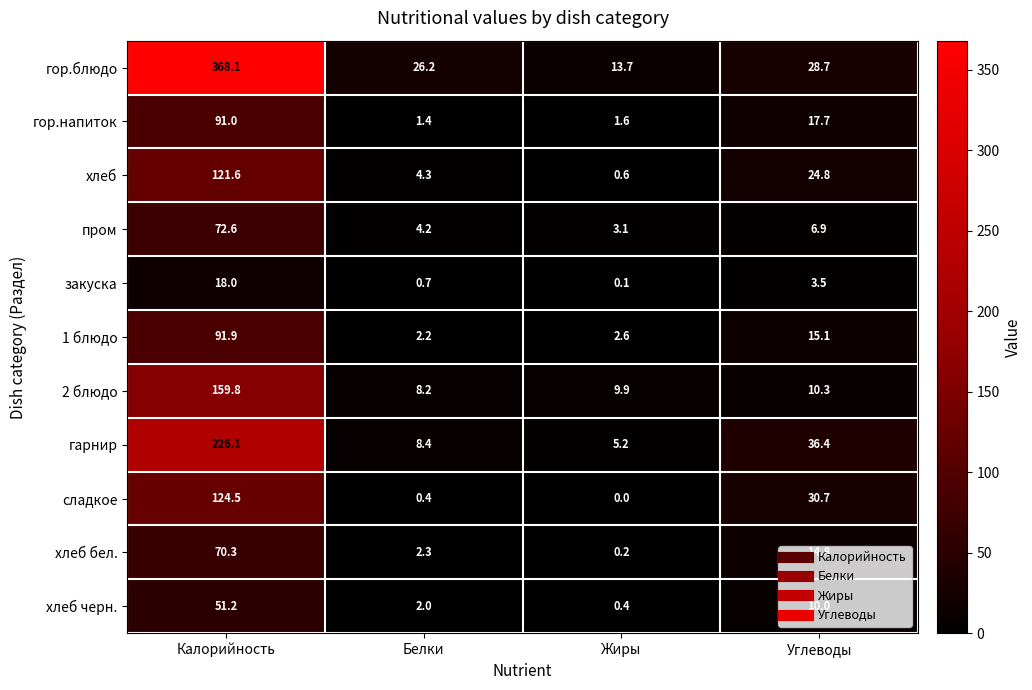

Where is хлеб черн. nearest to the value 25?

Углеводы